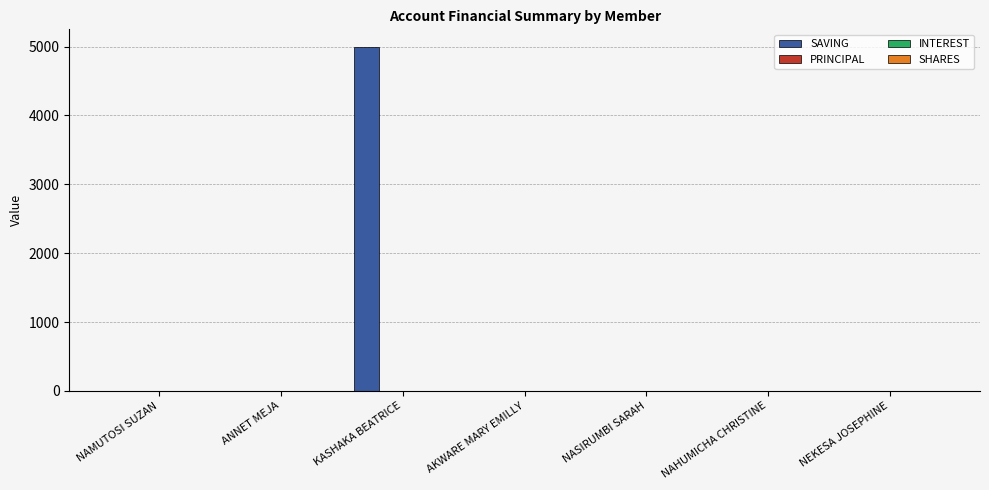

Are the bars horizontal?

No